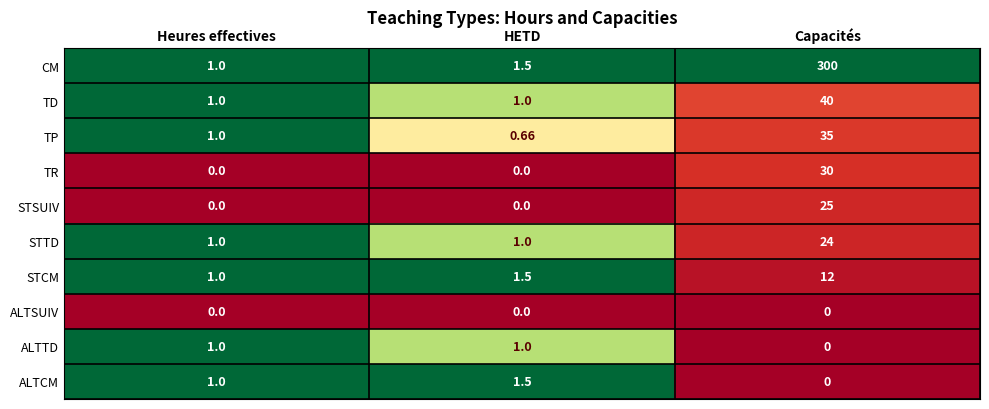

Which category has the highest value in the TR series?

Capacités